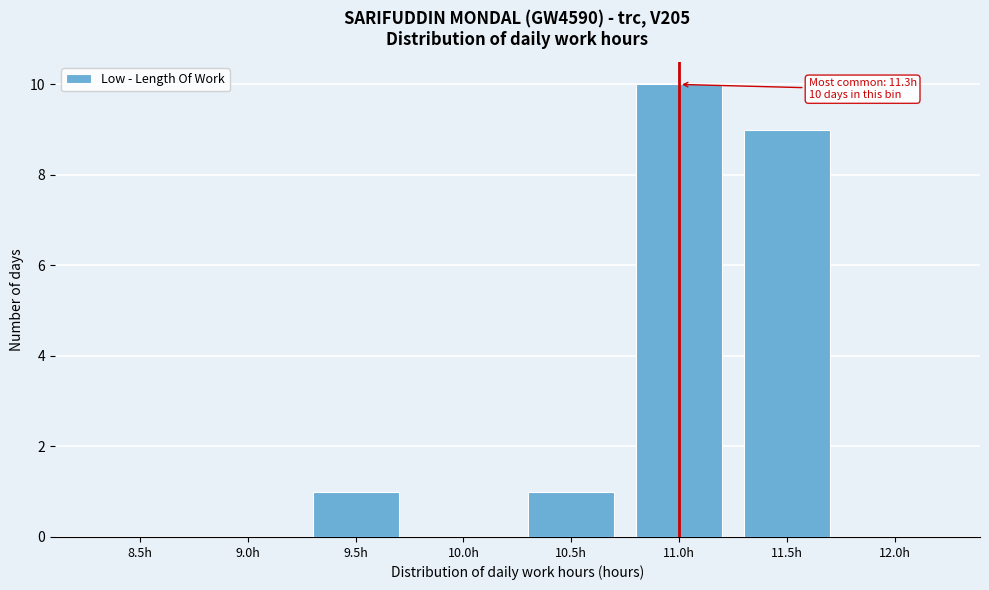

Reading right to left, what are all the values shown in this chart?

12.0h=0	11.5h=9	11.0h=10	10.5h=1	10.0h=0	9.5h=1	9.0h=0	8.5h=0